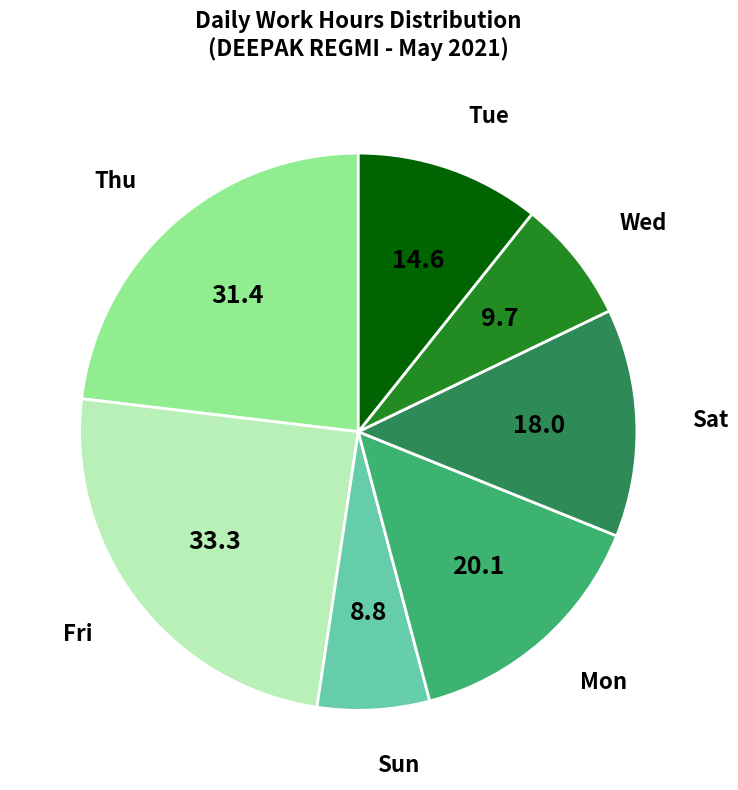

Does any single category account for the majority?

No